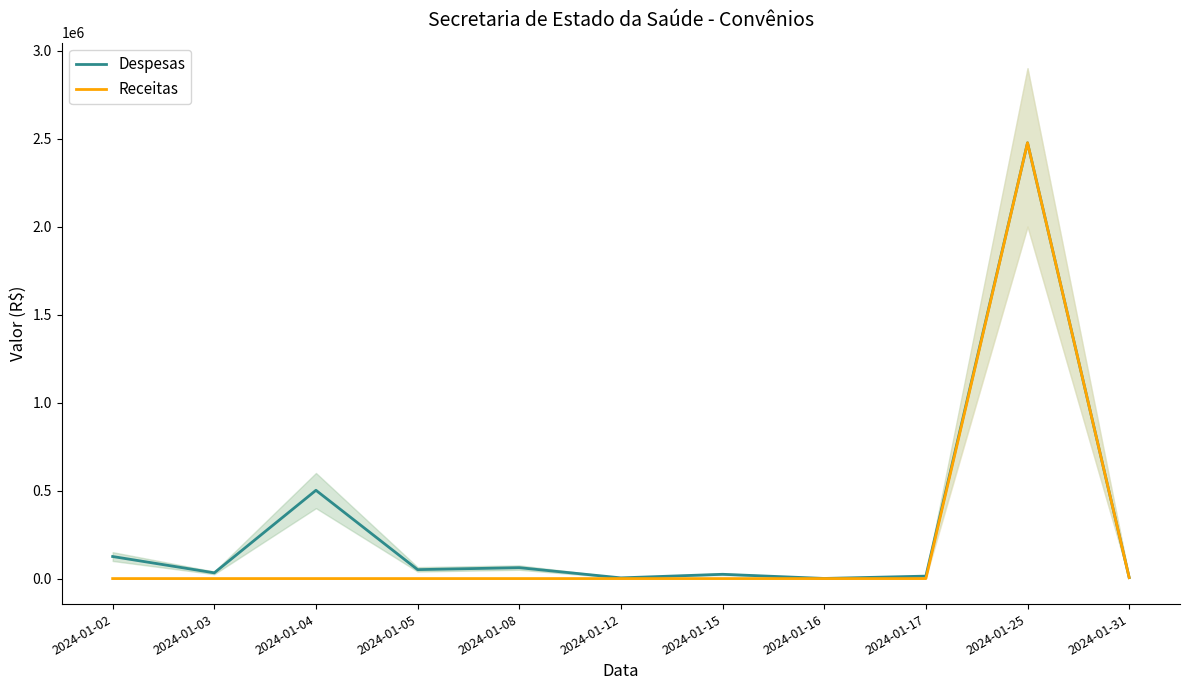

Reading left to right, what are all the values shown in this chart?

Despesas: 125324.1	32589.5	501608.1	50770.4	61911.5	3958.0	24300.0	680.0	13915.6	2475929.0	5431.4
Receitas: 0.0	0.0	0.0	0.0	0.0	0.0	0.0	0.0	0.0	2475929.0	5431.4